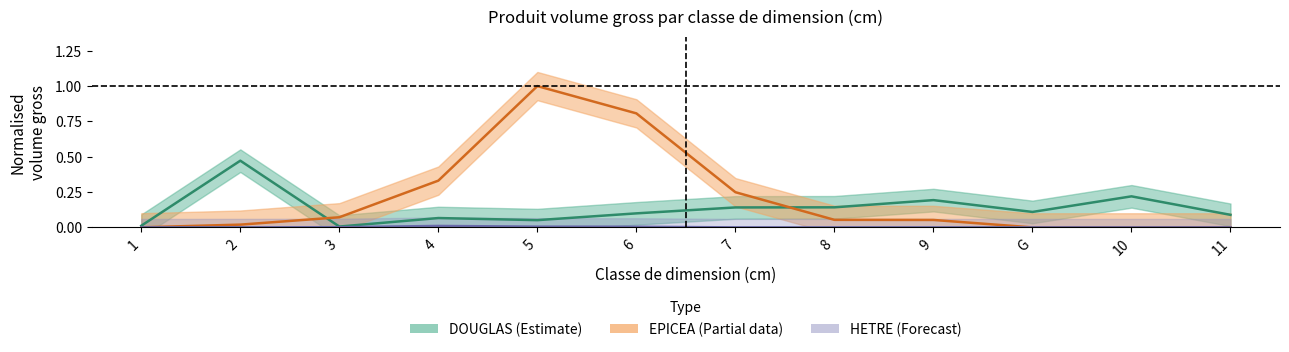

The value of DOUGLAS at 7 is 0.1. True or false?

True